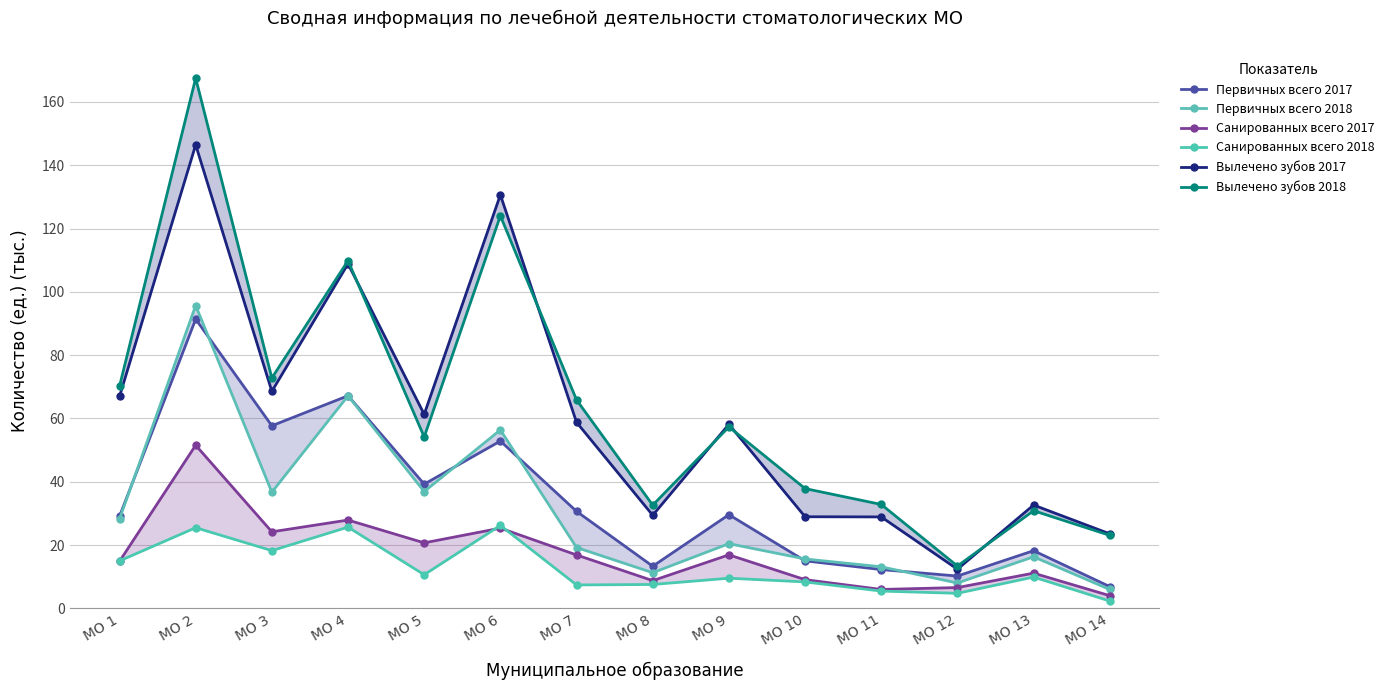

What is the average value of the Первичных всего 2017 series?

33.8